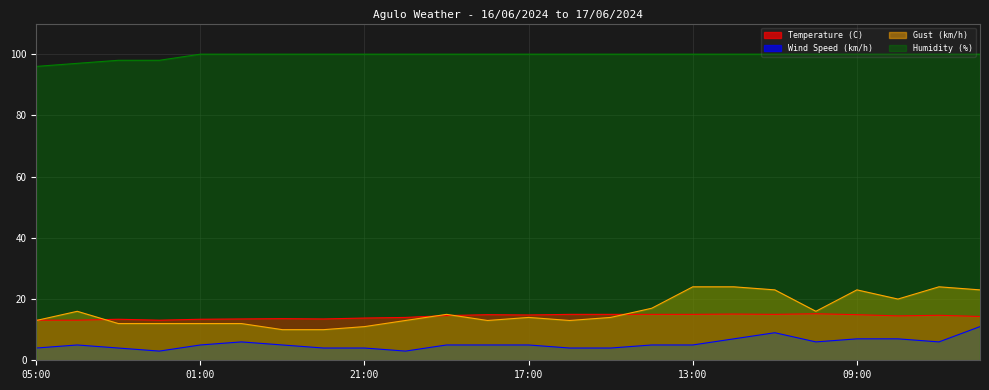

Where does the Gust (km/h) series first go above 14?

04:00